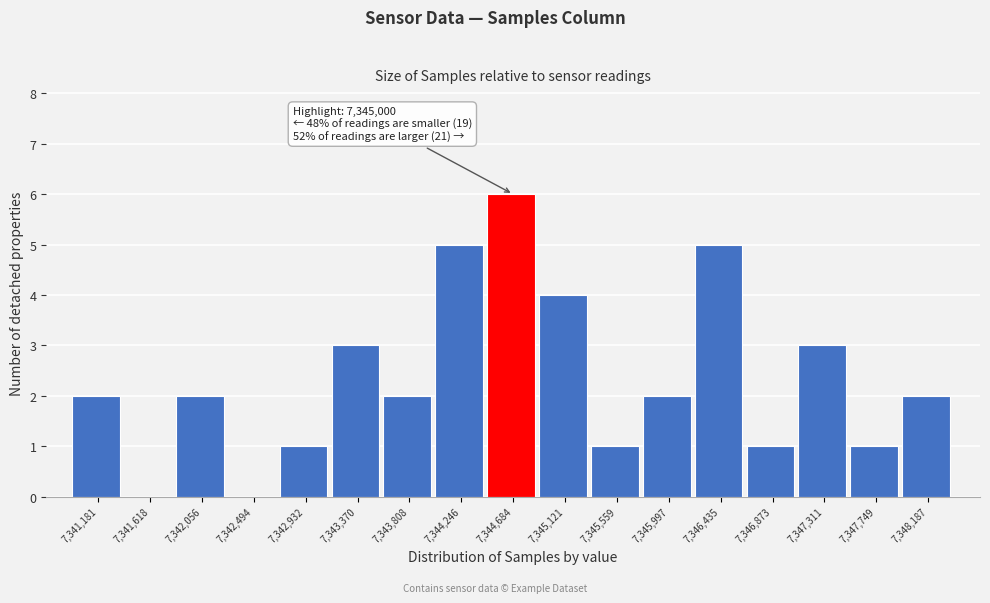

Reading left to right, extract all data points from this chart.

7,341,181=2	7,341,618=0	7,342,056=2	7,342,494=0	7,342,932=1	7,343,370=3	7,343,808=2	7,344,246=5	7,344,684=6	7,345,121=4	7,345,559=1	7,345,997=2	7,346,435=5	7,346,873=1	7,347,311=3	7,347,749=1	7,348,187=2